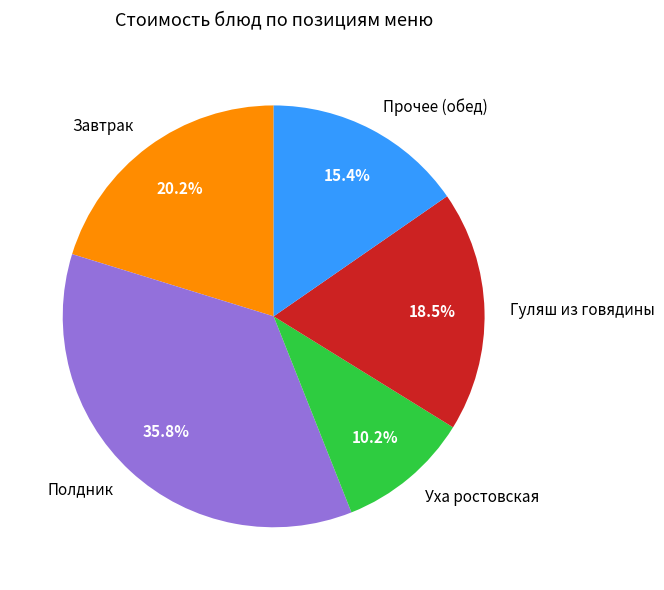

Is there any slice that represents more than half of the pie?

No